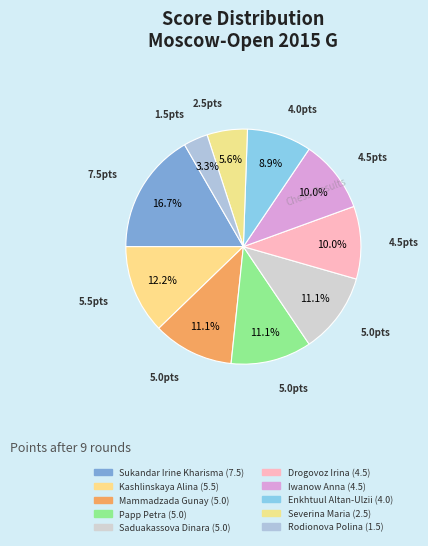

Combined, do Drogovoz Irina and Kashlinskaya Alina account for over 50%?

No